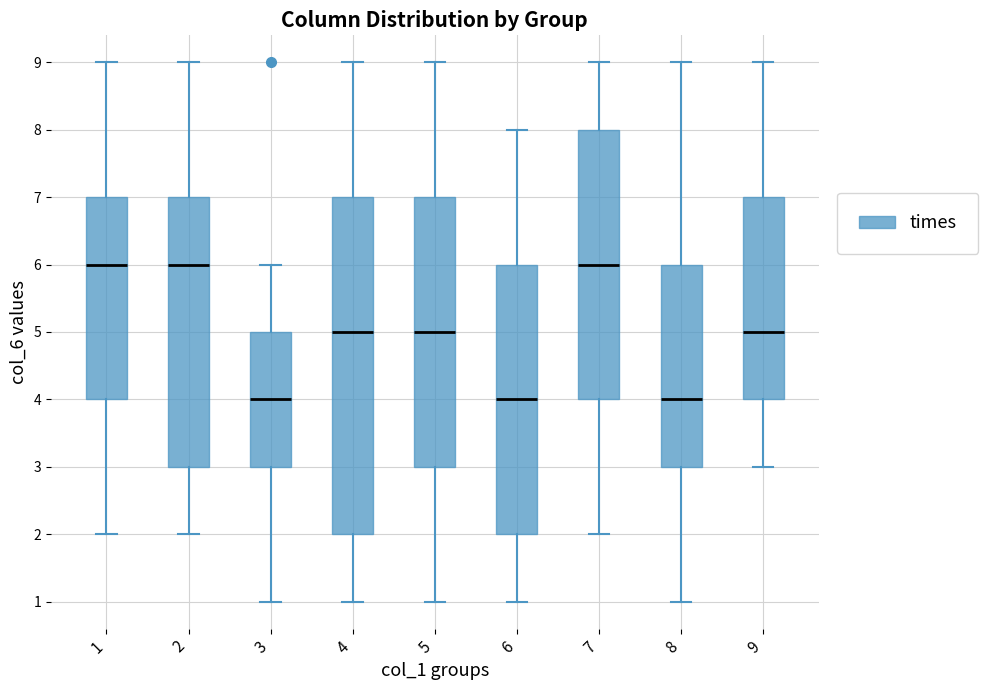

Reading left to right, read every box against the y-axis: the position of its median line, the range the box covers, and the ends of its whiskers. The values are not printed on the chart, so give them approximately, as read against the axis.

1: median 6, box 4 to 7, whiskers 2 to 9
2: median 6, box 3 to 7, whiskers 2 to 9
3: median 4, box 3 to 5, whiskers 1 to 6
4: median 5, box 2 to 7, whiskers 1 to 9
5: median 5, box 3 to 7, whiskers 1 to 9
6: median 4, box 2 to 6, whiskers 1 to 8
7: median 6, box 4 to 8, whiskers 2 to 9
8: median 4, box 3 to 6, whiskers 1 to 9
9: median 5, box 4 to 7, whiskers 3 to 9